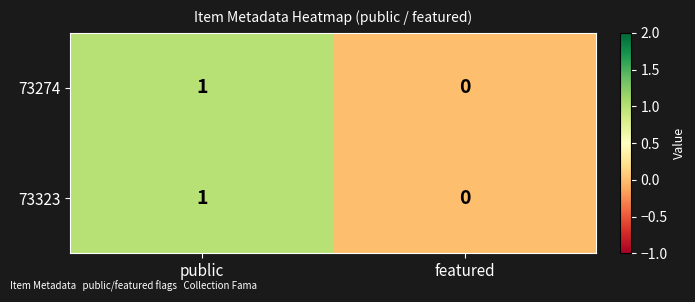

Reading left to right, what are all the values shown in this chart?

73274: public=1	featured=0
73323: public=1	featured=0